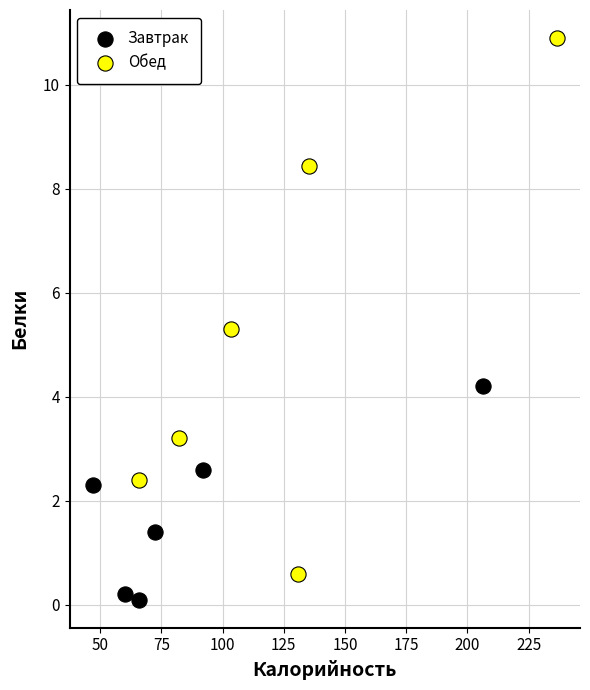

Which series reaches the minimum Y coordinate?

Завтрак